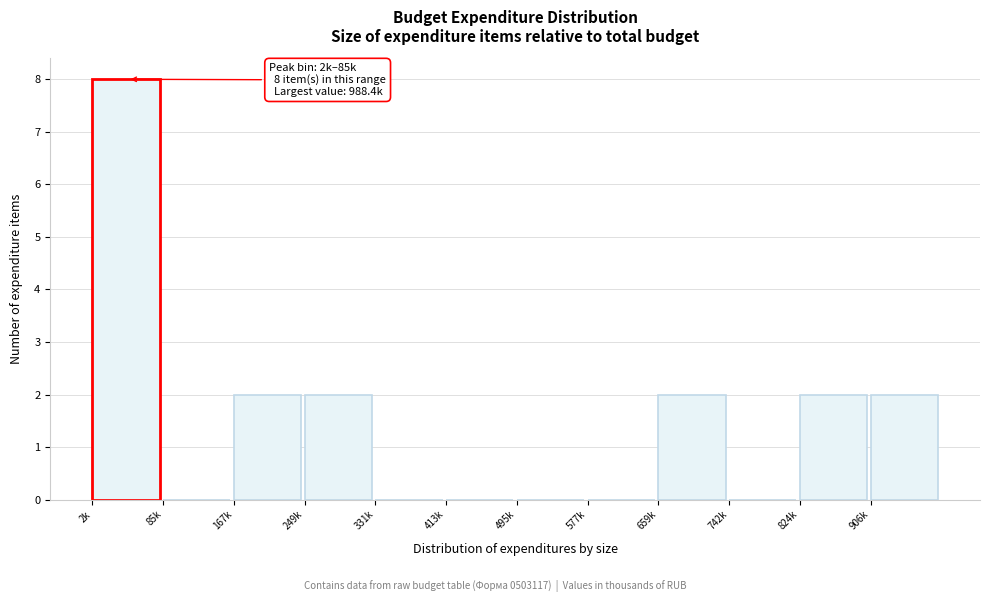

Reading left to right, extract all data points from this chart.

2k=8	85k=0	167k=2	249k=2	331k=0	413k=0	495k=0	577k=0	659k=2	742k=0	824k=2	906k=2